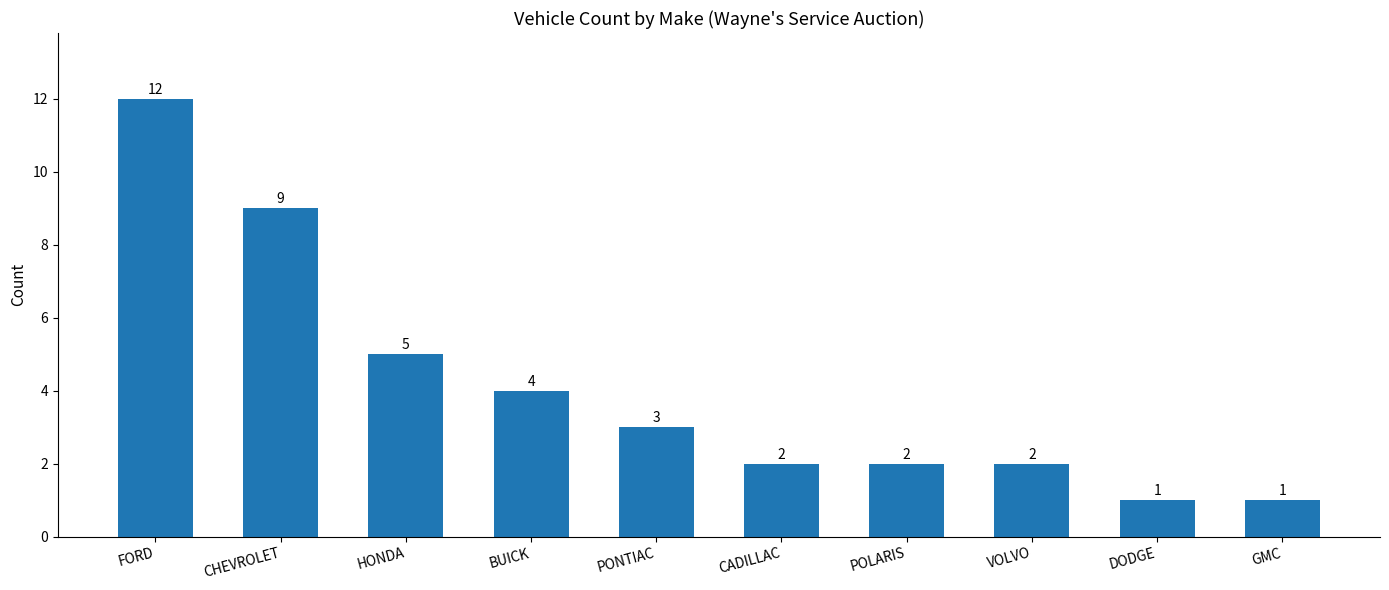

Are the bars grouped side by side (vs. stacked)?

No